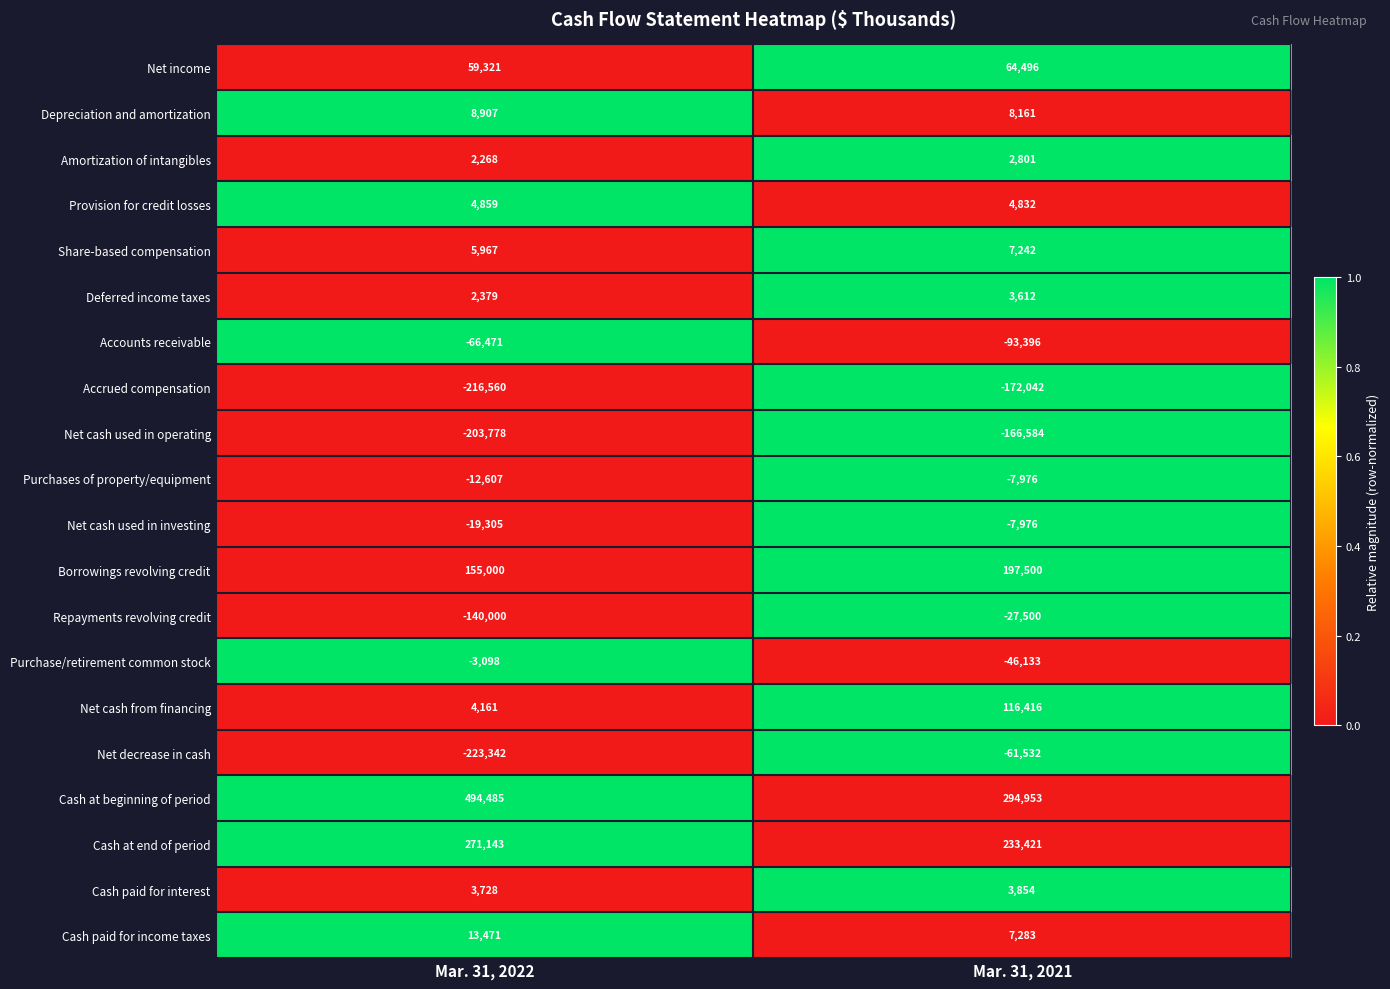

What value does the Cash at end of period series have at Mar. 31, 2021, to the nearest 50?

233400